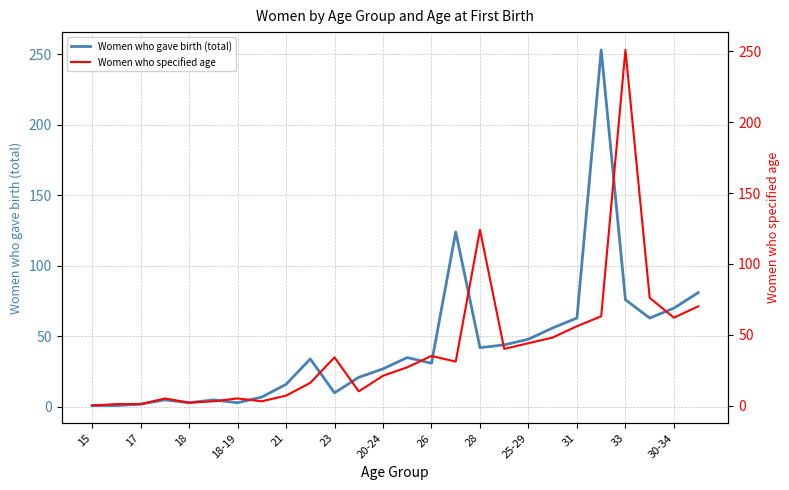

The Women who gave birth (total) series shows 10 at 23. True or false?

True